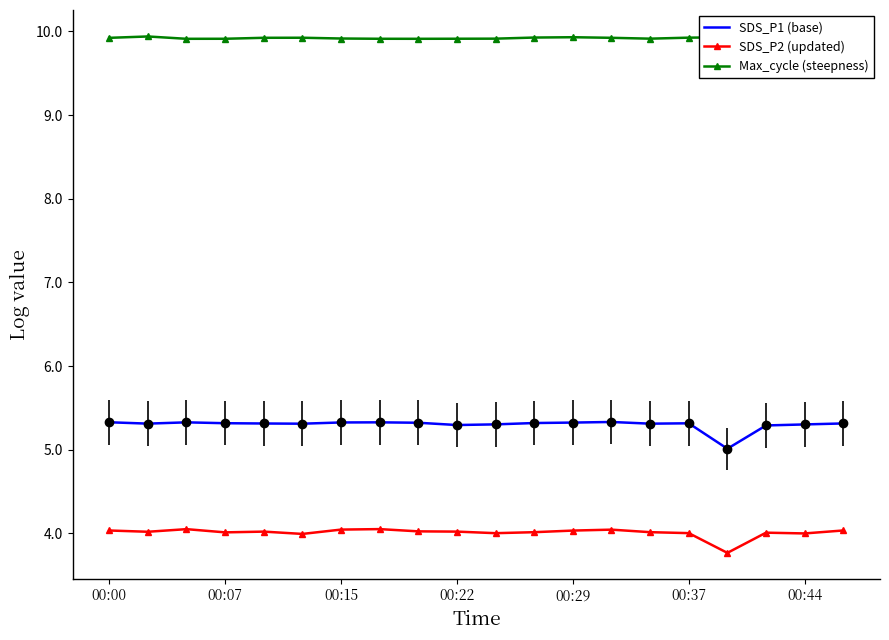

The SDS_P1 (base) series shows 1.6 at 16. True or false?

False